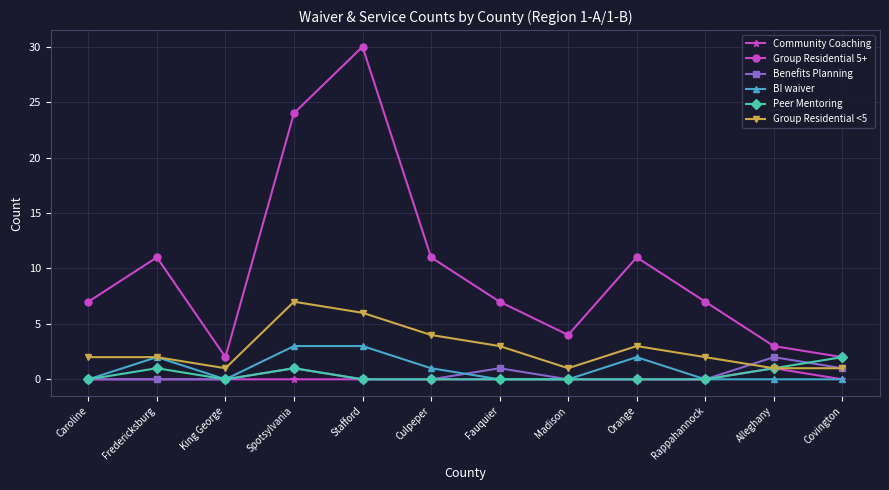

What is the sum of all Benefits Planning values?

5